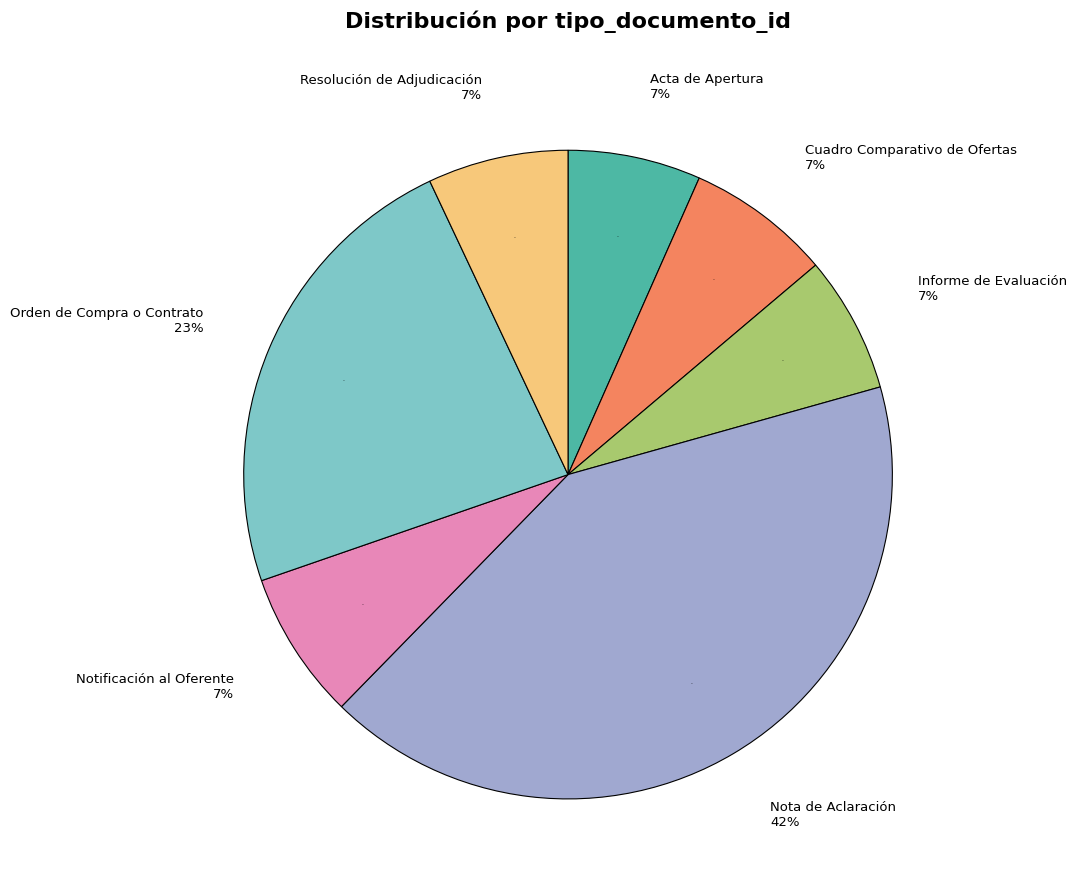

Combined, do Informe de Evaluación and Notificación al Oferente account for over 50%?

No